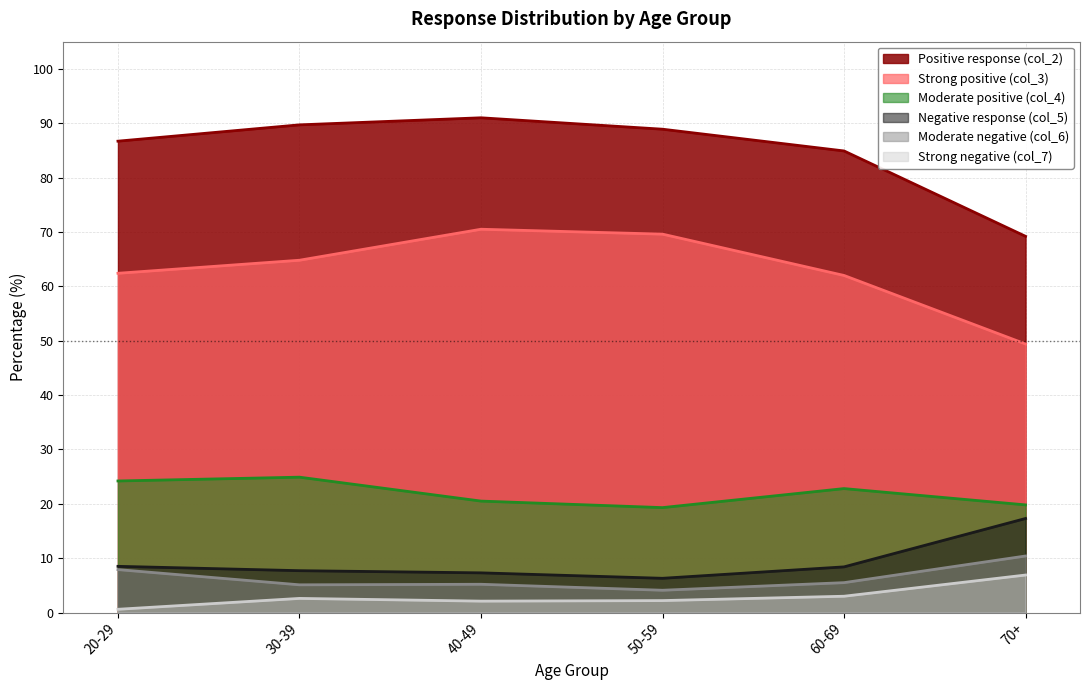

Between 30-39 and 20-29, which is larger?

30-39